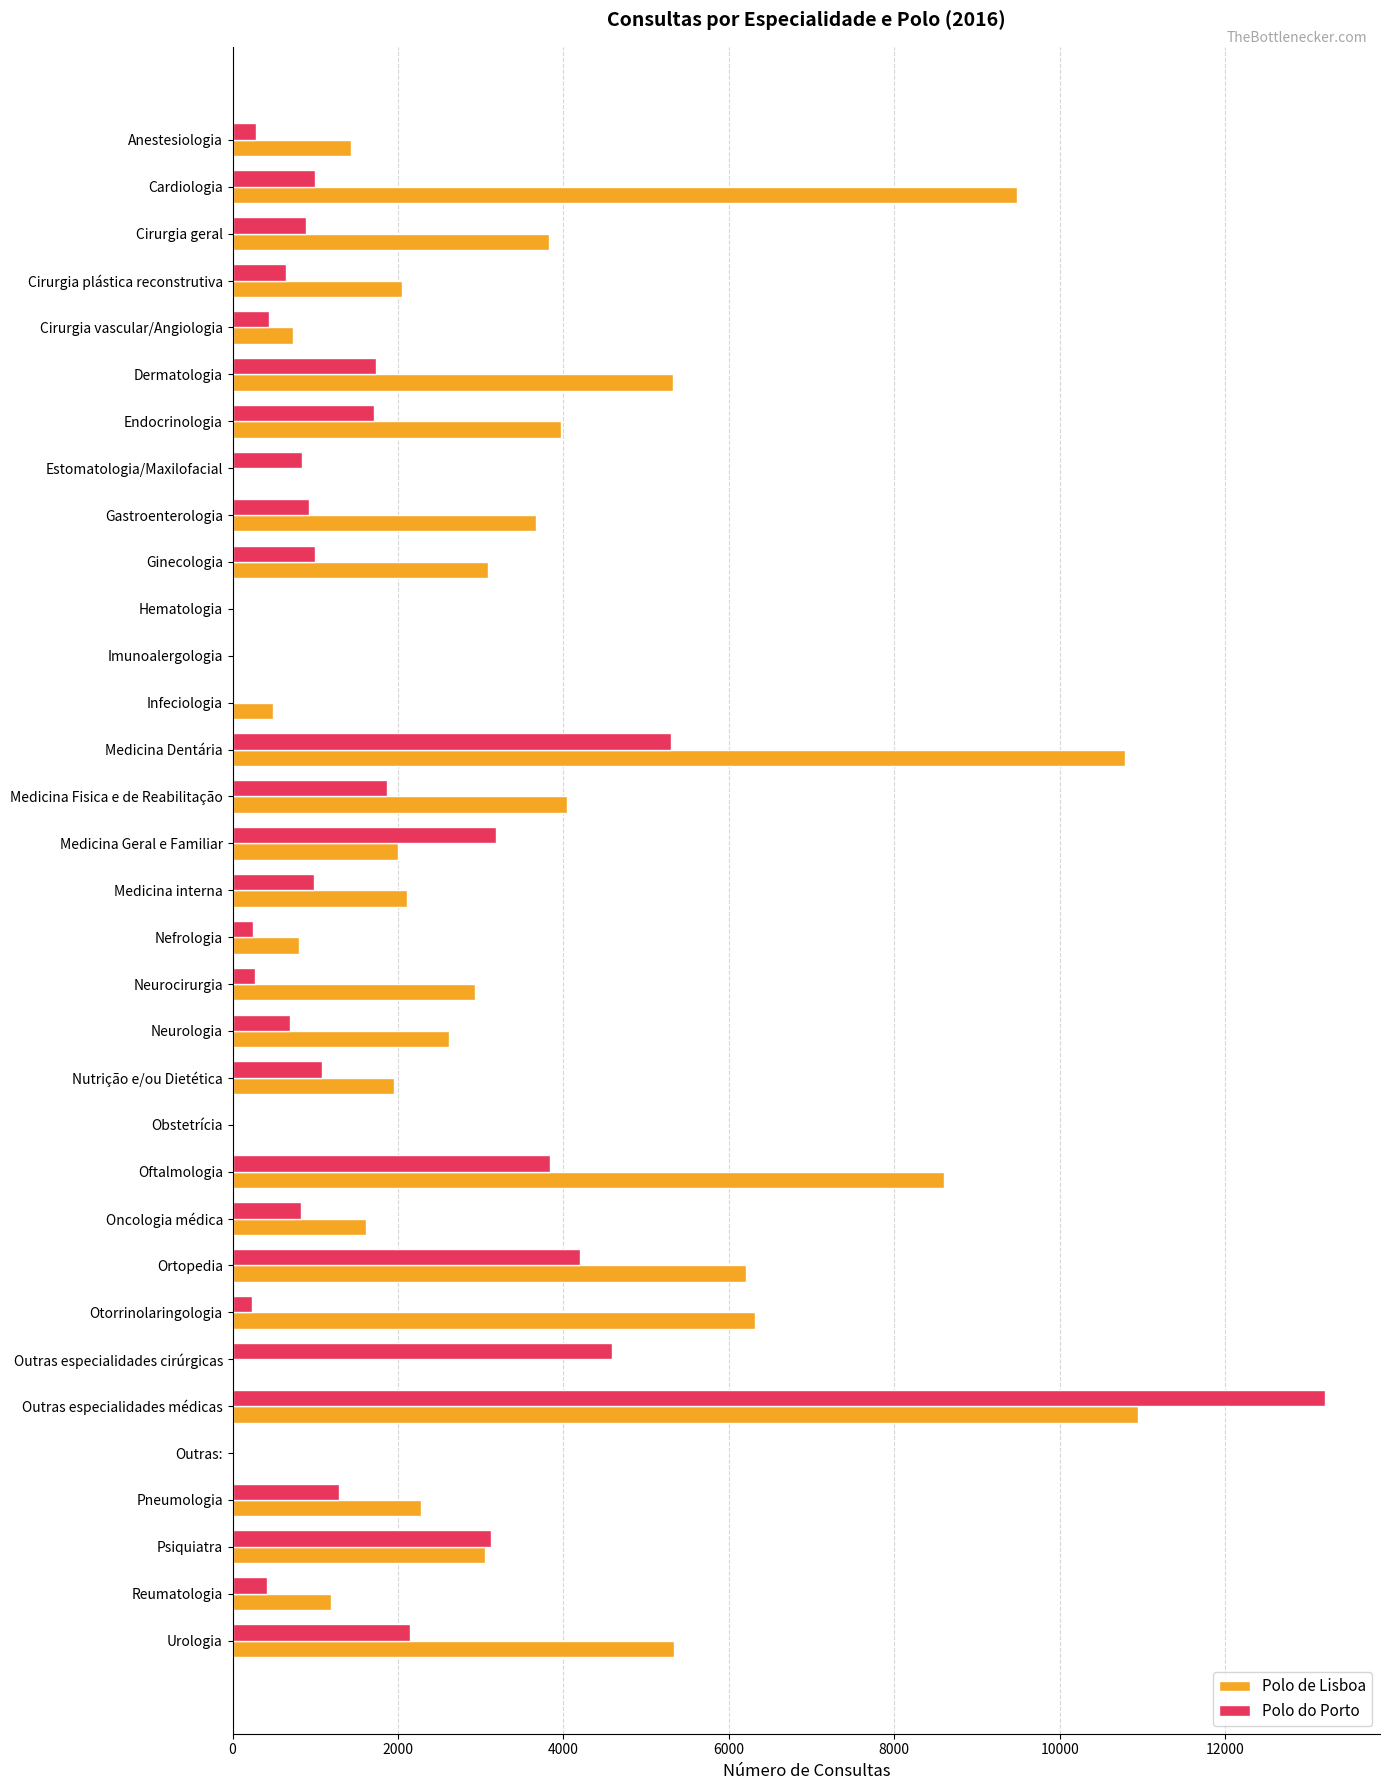

Is it true that Polo de Lisboa equals 2942 at Ortopedia?

False